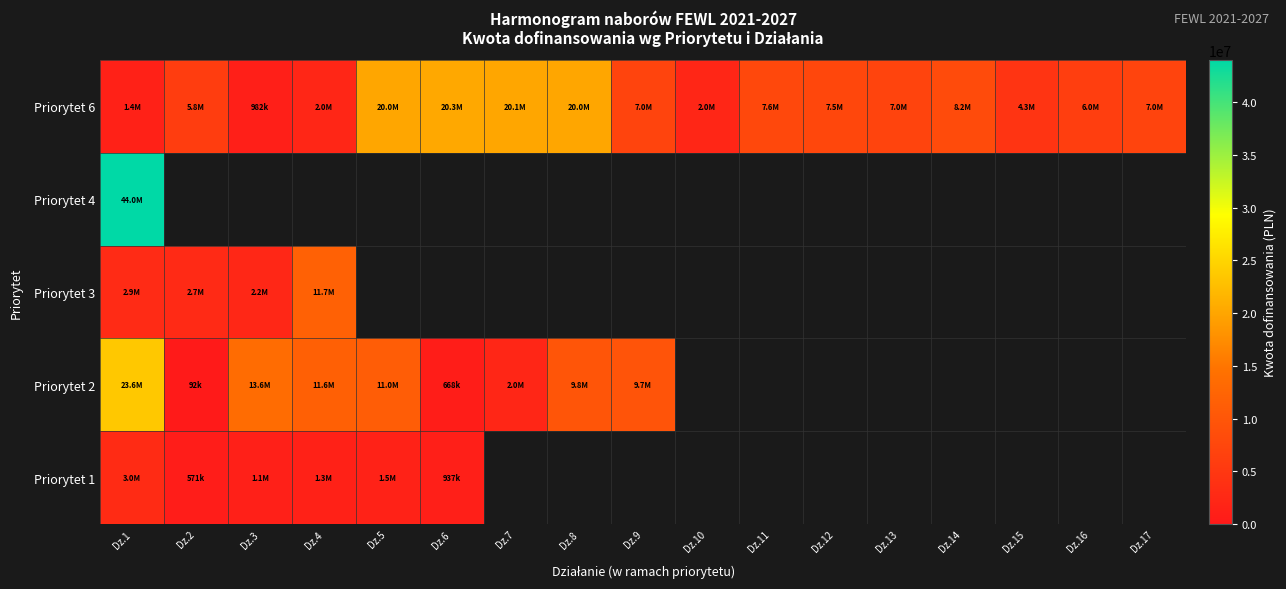

How many series are shown in this chart?

5